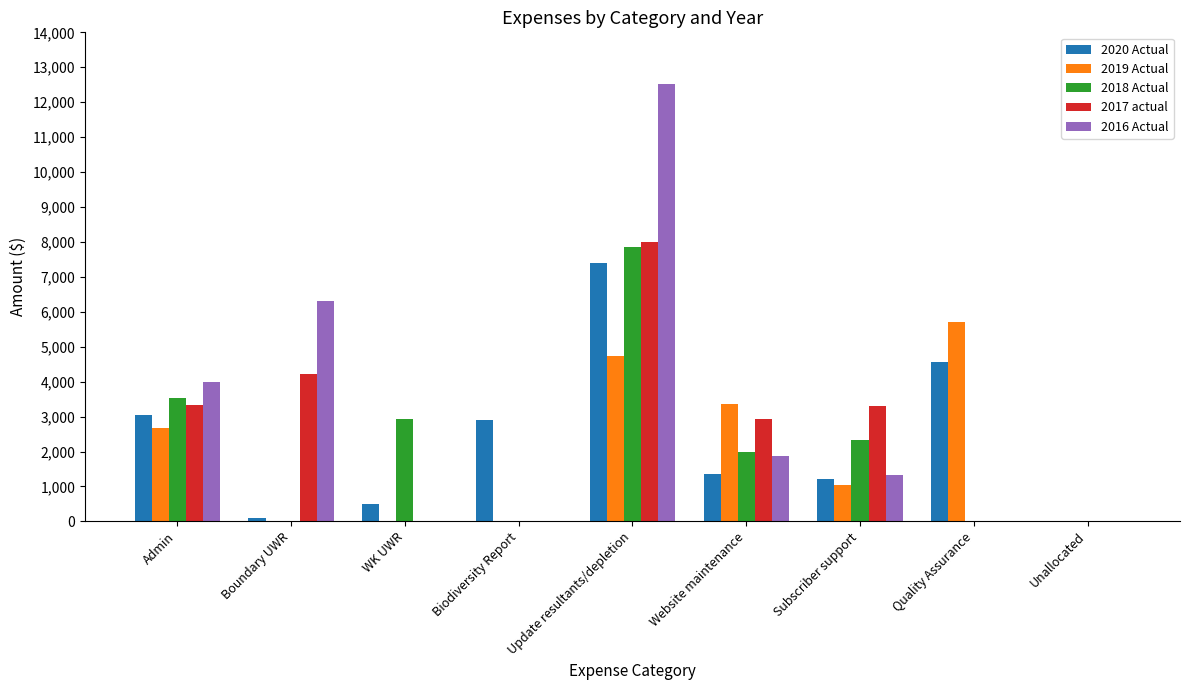

True or false: 2016 Actual has a value of 0.0 at Unallocated.

True